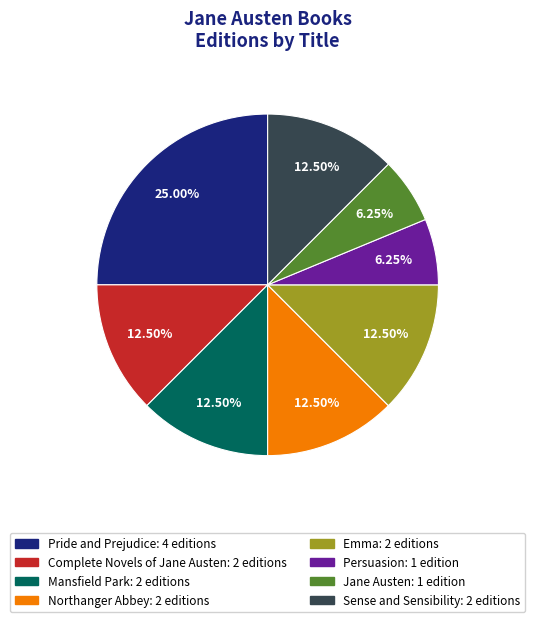

Is there a majority slice in this chart?

No